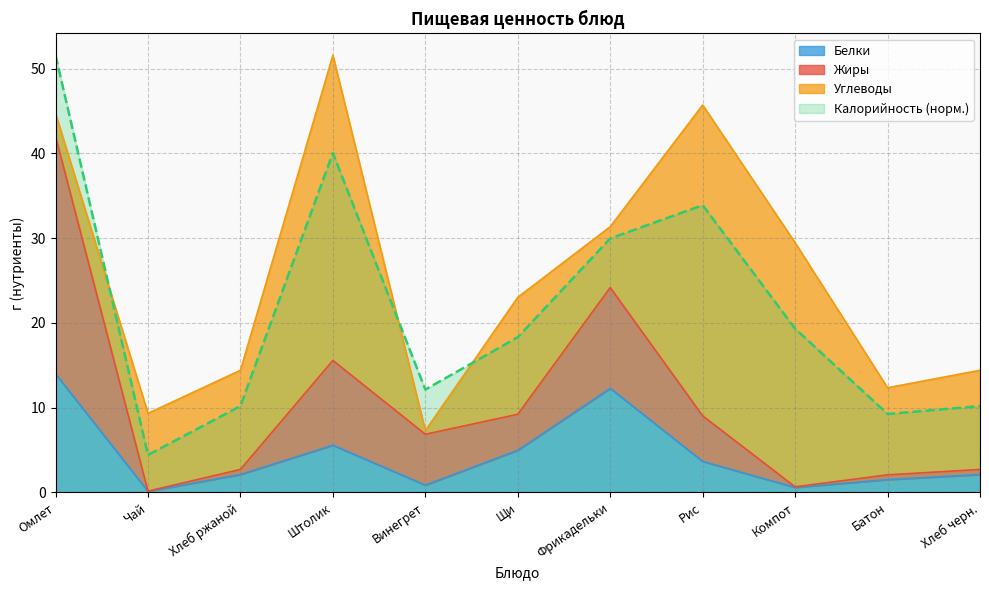

What is the highest value of the Белки series?

14.0